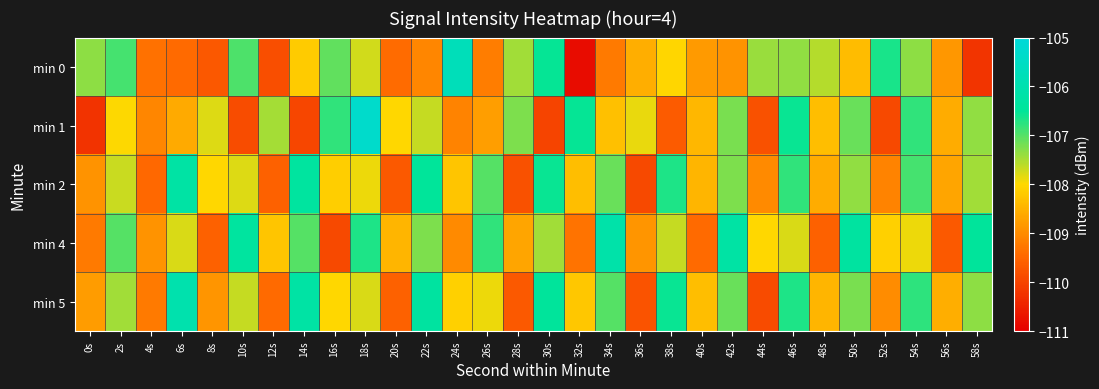

Reading left to right, transcribe all the data shown in this chart.

min 0: 0s=-107.3	2s=-106.9	4s=-109.3	6s=-109.4	8s=-109.7	10s=-107.0	12s=-109.8	14s=-108.2	16s=-107.1	18s=-107.7	20s=-109.4	22s=-109.1	24s=-105.7	26s=-109.2	28s=-107.4	30s=-106.5	32s=-110.8	34s=-109.2	36s=-108.5	38s=-108.0	40s=-108.8	42s=-108.9	44s=-107.4	46s=-107.4	48s=-107.6	50s=-108.4	52s=-106.6	54s=-107.3	56s=-108.9	58s=-110.2
min 1: 0s=-110.2	2s=-108.0	4s=-109.1	6s=-108.6	8s=-107.8	10s=-109.9	12s=-107.5	14s=-110.0	16s=-106.8	18s=-105.3	20s=-108.0	22s=-107.7	24s=-109.1	26s=-108.8	28s=-107.2	30s=-110.0	32s=-106.5	34s=-108.3	36s=-107.9	38s=-109.7	40s=-108.4	42s=-107.2	44s=-109.8	46s=-106.6	48s=-108.3	50s=-107.1	52s=-109.9	54s=-106.8	56s=-108.6	58s=-107.3
min 2: 0s=-108.9	2s=-107.7	4s=-109.5	6s=-106.2	8s=-108.0	10s=-107.8	12s=-109.6	14s=-106.3	16s=-108.1	18s=-107.9	20s=-109.7	22s=-106.5	24s=-108.2	26s=-107.0	28s=-109.8	30s=-106.6	32s=-108.3	34s=-107.1	36s=-109.9	38s=-106.7	40s=-108.5	42s=-107.2	44s=-109.0	46s=-106.8	48s=-108.6	50s=-107.3	52s=-109.1	54s=-106.9	56s=-108.7	58s=-107.5
min 4: 0s=-109.2	2s=-107.0	4s=-108.9	6s=-107.8	8s=-109.6	10s=-106.3	12s=-108.2	14s=-107.0	16s=-109.9	18s=-106.7	20s=-108.5	22s=-107.2	24s=-109.0	26s=-106.8	28s=-108.7	30s=-107.5	32s=-109.3	34s=-106.1	36s=-108.9	38s=-107.7	40s=-109.4	42s=-106.2	44s=-108.0	46s=-107.8	48s=-109.6	50s=-106.3	52s=-108.1	54s=-107.9	56s=-109.7	58s=-106.4
min 5: 0s=-108.8	2s=-107.5	4s=-109.2	6s=-106.0	8s=-108.9	10s=-107.7	12s=-109.4	14s=-106.2	16s=-108.0	18s=-107.8	20s=-109.6	22s=-106.3	24s=-108.1	26s=-107.9	28s=-109.7	30s=-106.4	32s=-108.2	34s=-107.0	36s=-109.8	38s=-106.6	40s=-108.3	42s=-107.1	44s=-109.9	46s=-106.7	48s=-108.4	50s=-107.2	52s=-109.0	54s=-106.8	56s=-108.6	58s=-107.3